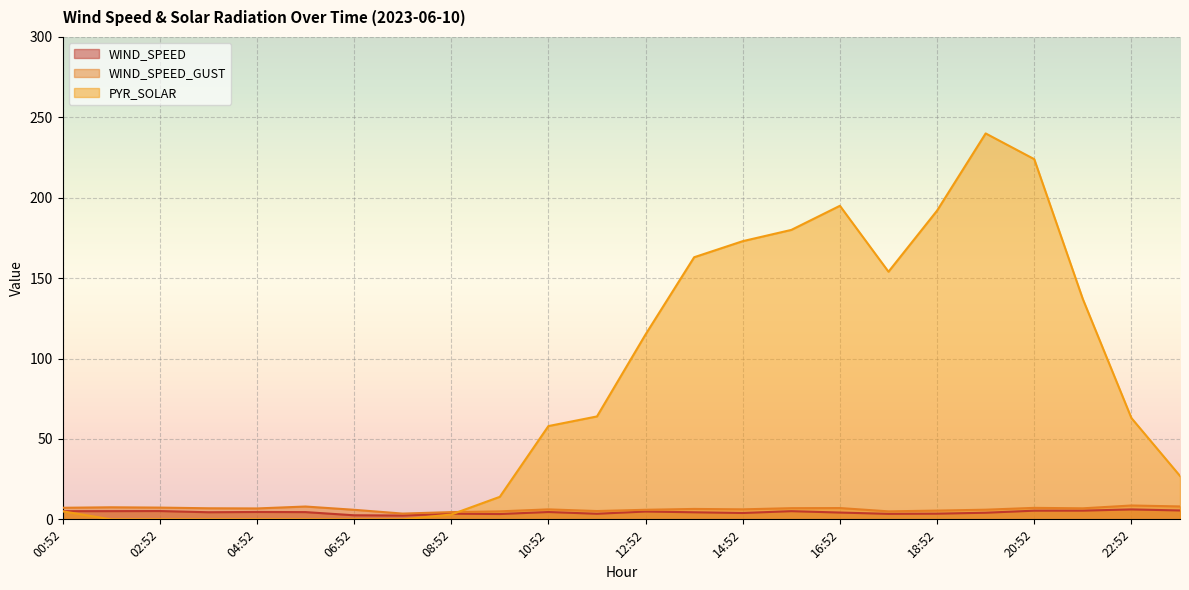

Which series has the largest total across all categories?

PYR_SOLAR